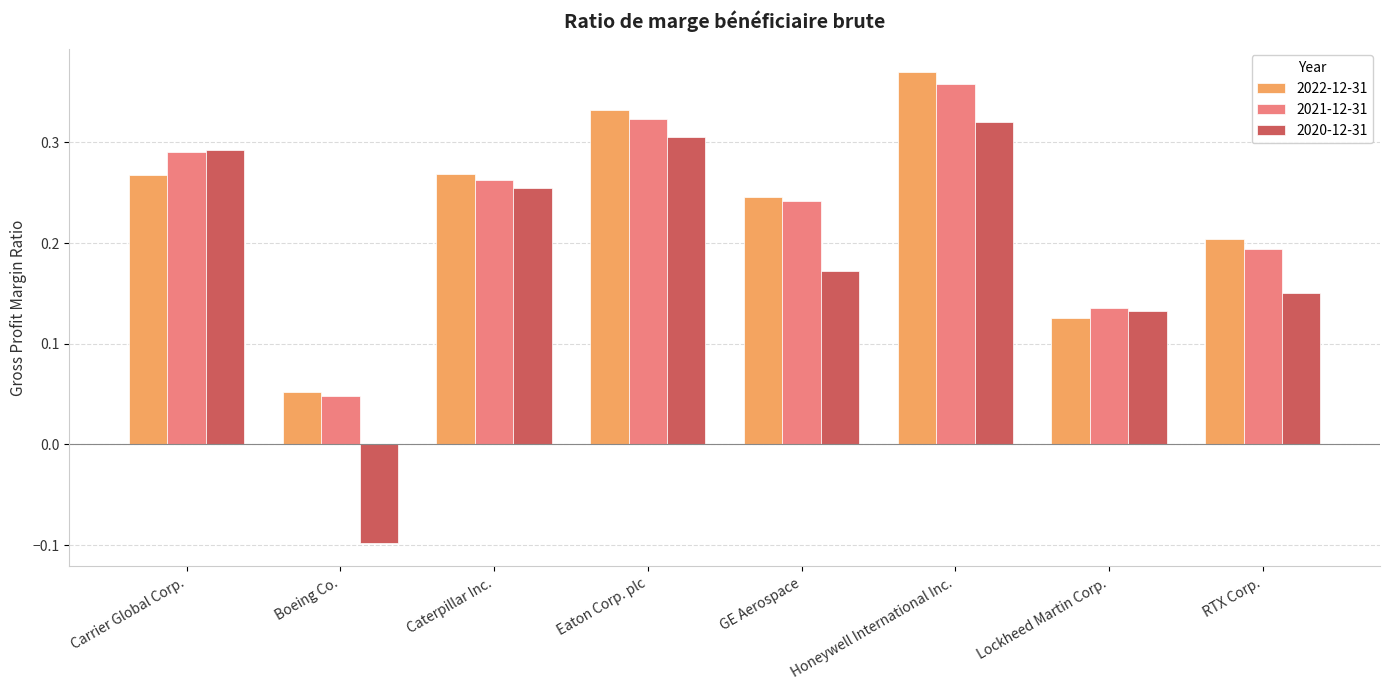

Which label corresponds to the smallest value in the chart?

Boeing Co.